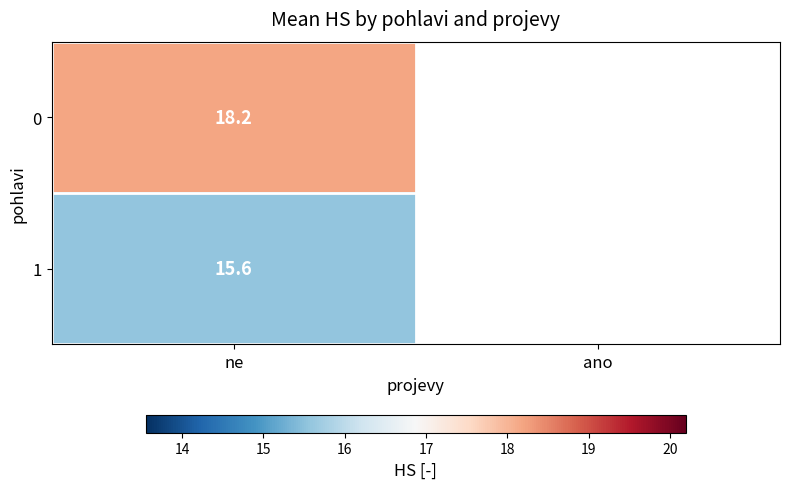

What is the lowest value of the 0 series?

18.2